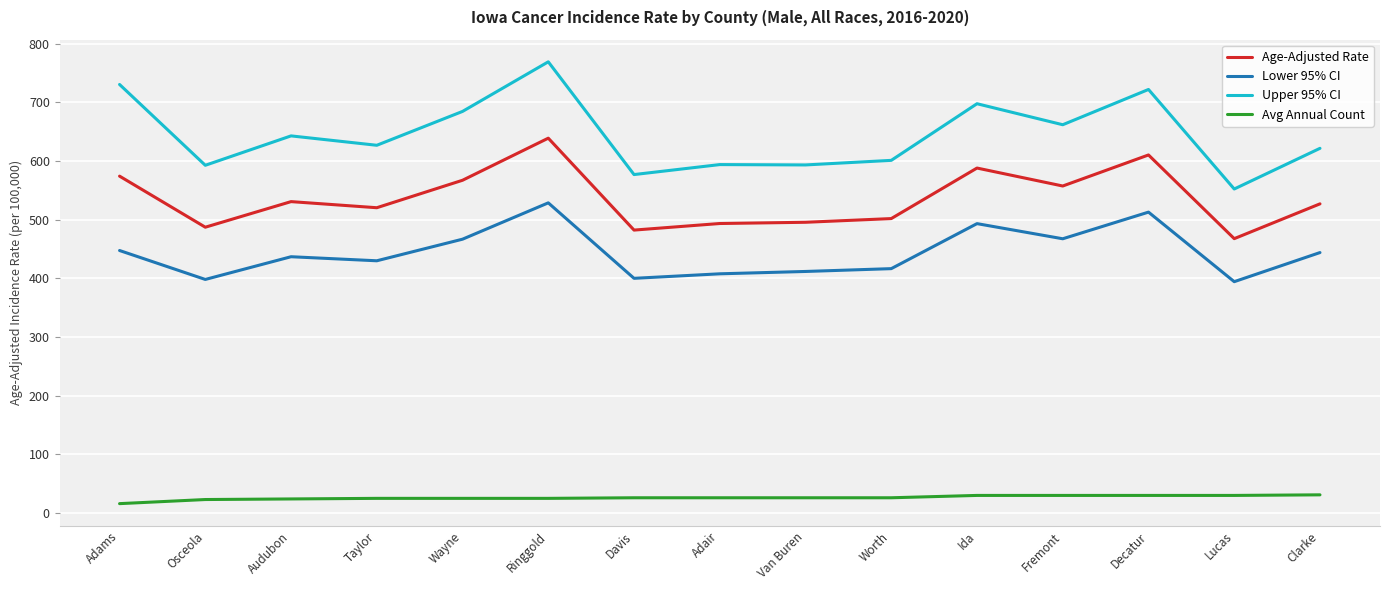

Which series has the largest total across all categories?

Upper 95% CI